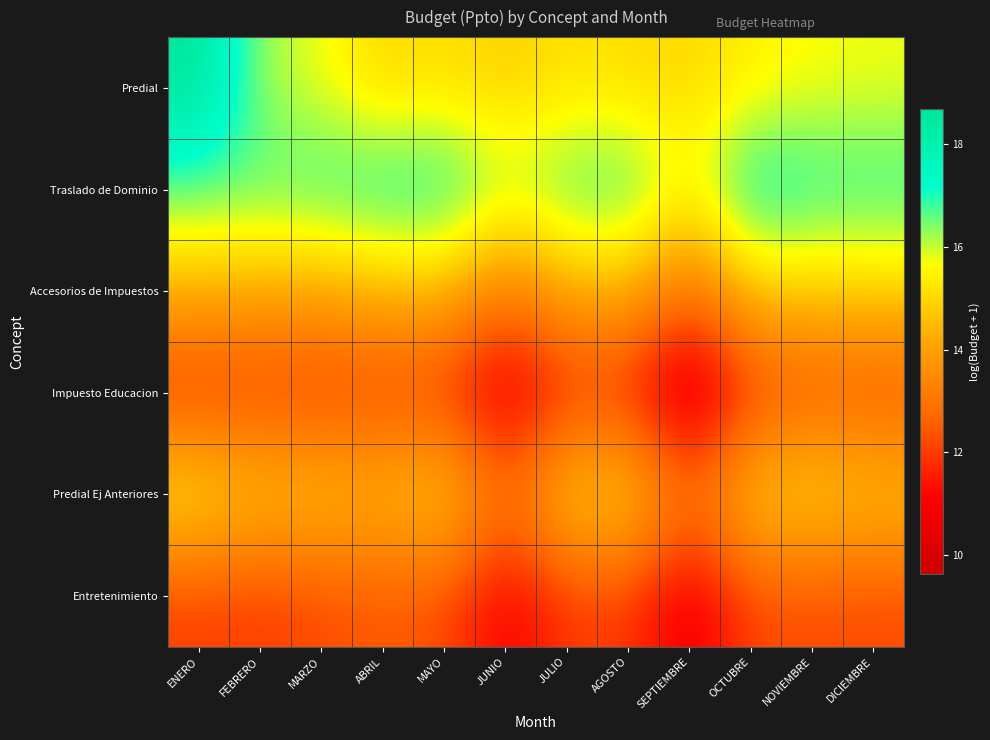

Which series has the largest range (max minus min)?

Predial